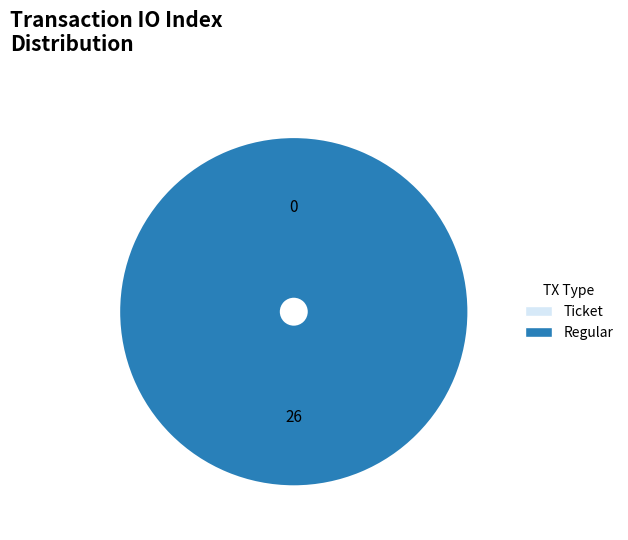

To the nearest percent, what portion does Regular represent?

100%